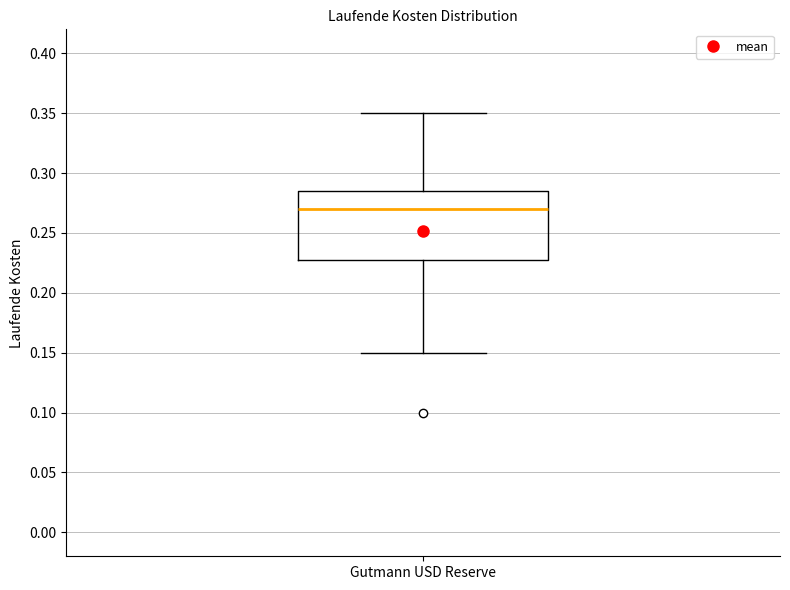

Read this box plot against the y-axis: the position of the median line, the range covered by the box, and the ends of both whiskers. The values are not printed on the chart, so give them approximately, as read against the axis.

median 0.270, box 0.230 to 0.285, whiskers 0.150 to 0.350